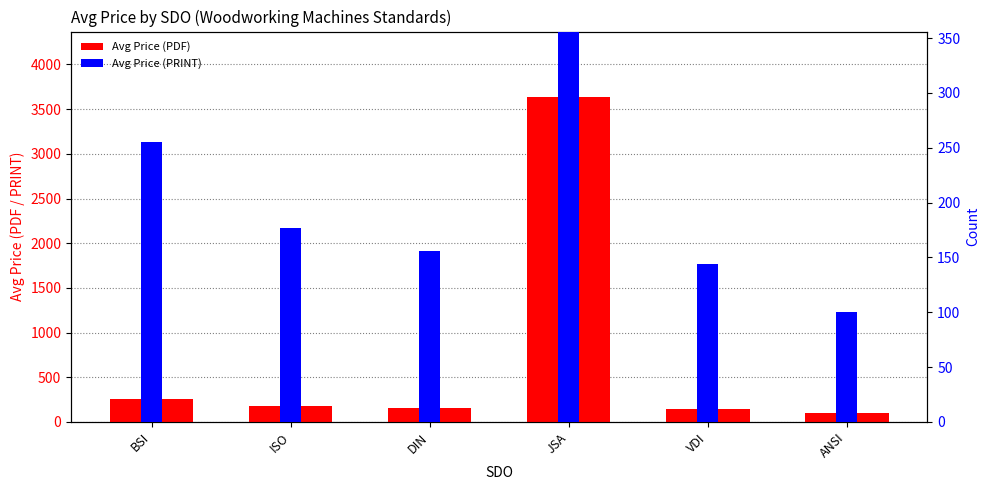

Which has a higher value, ISO or VDI?

ISO